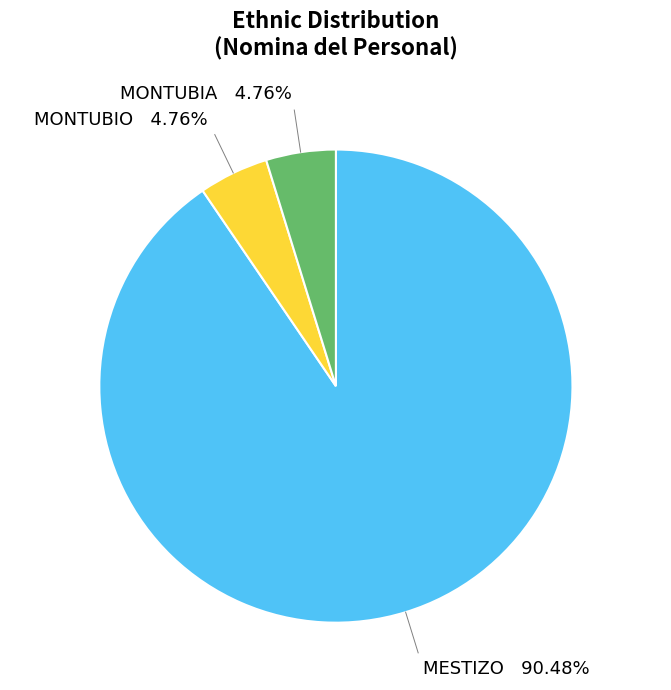

Does any single category account for the majority?

Yes